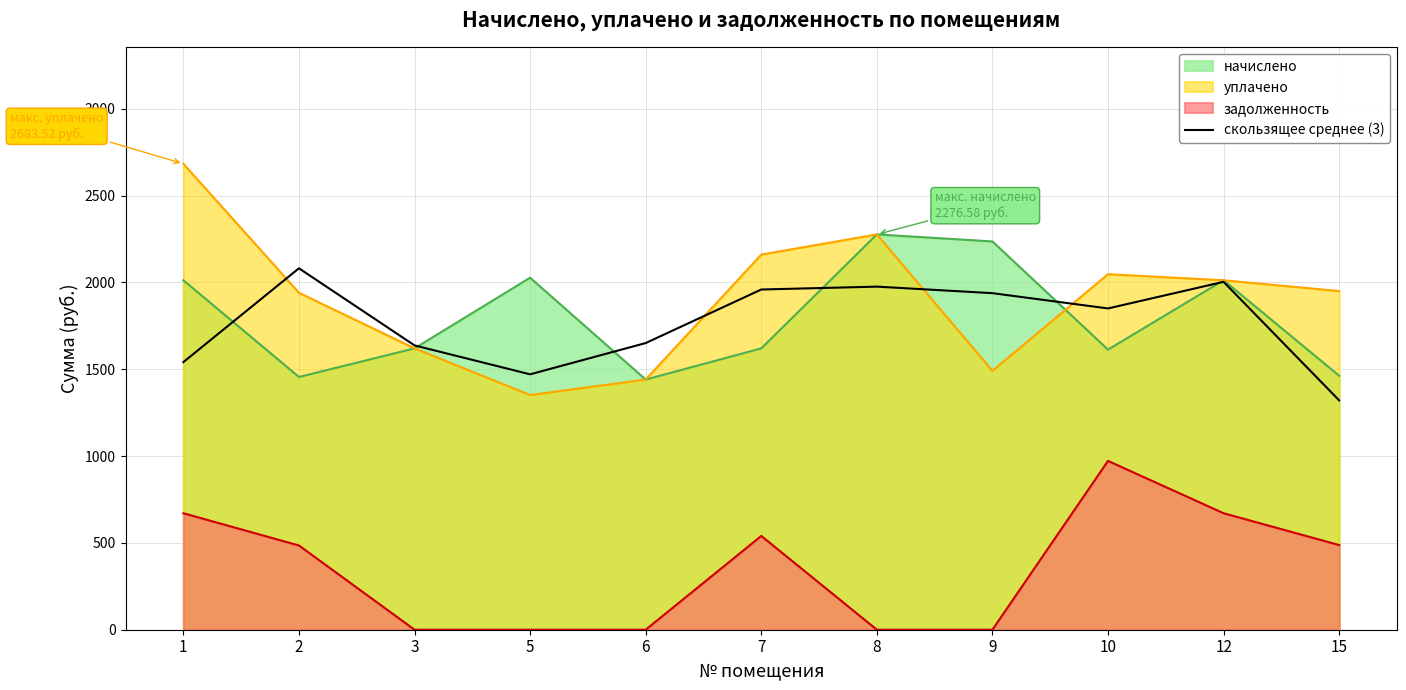

What is the maximum value shown in the chart?

2683.5